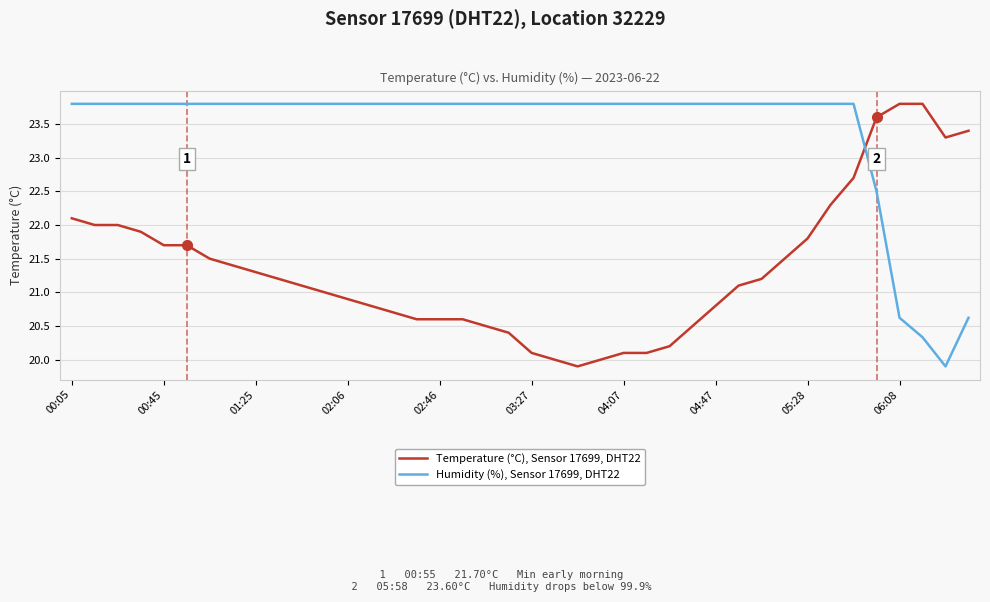

List the series in order of their overall mean, highest first.

Humidity (%), Sensor 17699, DHT22, Temperature (°C), Sensor 17699, DHT22